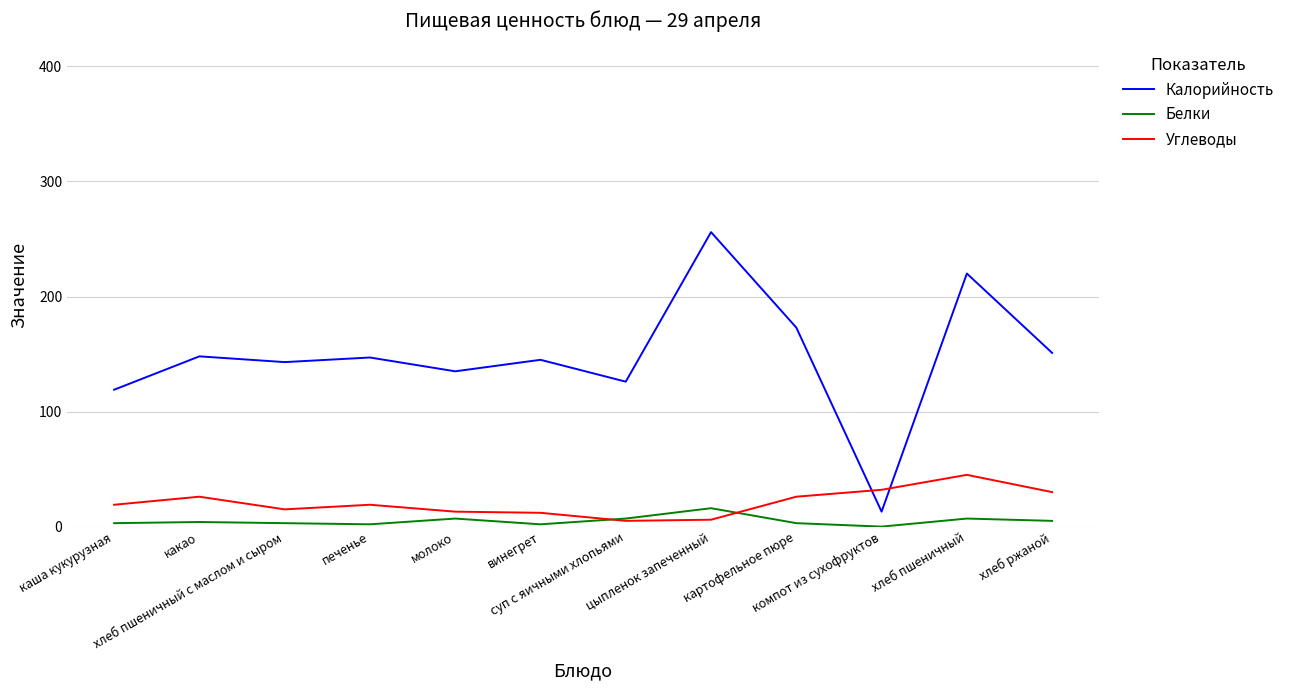

Which series has the largest range (max minus min)?

Калорийность